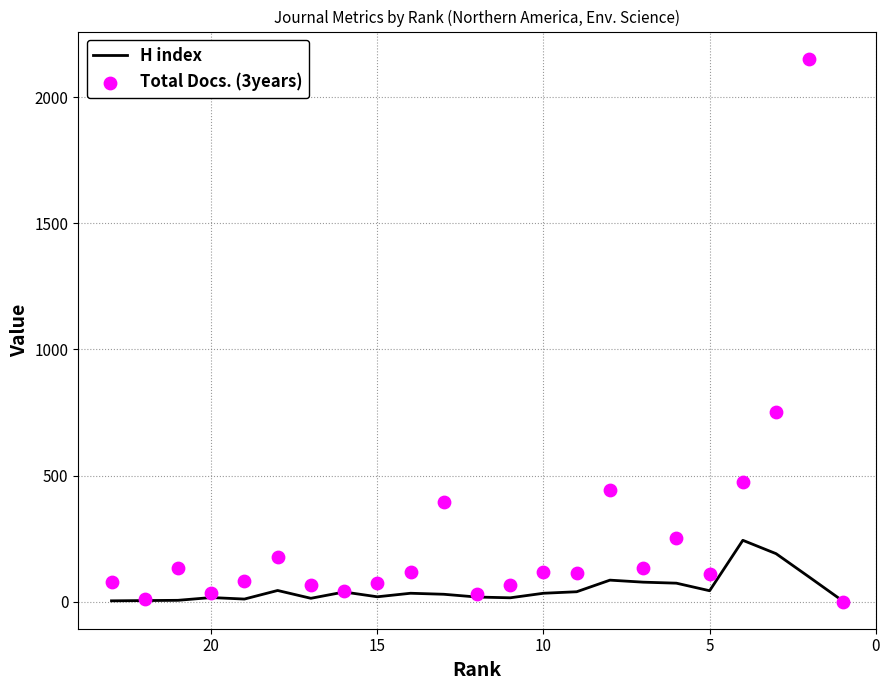

Is the value of Total Docs. (3years) at 21 greater than the value of H index at 20?

Yes